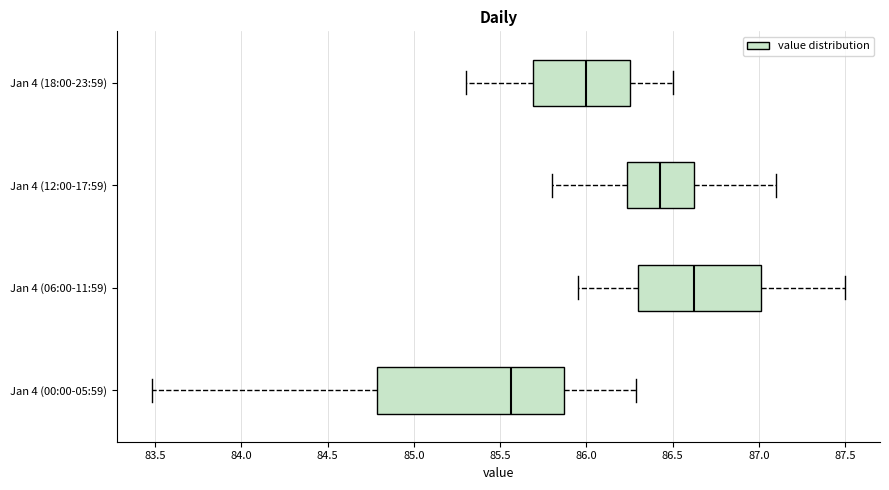

Reading bottom to top, transcribe this box plot: for each box, give where its median line is, the range the box spans, and where its two whiskers end, as read against the x-axis. The values are not printed on the chart, so give them approximately, as read against the axis.

Jan 4 (00:00-05:59): median 85.55, box 84.80 to 85.85, whiskers 83.50 to 86.30
Jan 4 (06:00-11:59): median 86.65, box 86.30 to 87.00, whiskers 85.95 to 87.50
Jan 4 (12:00-17:59): median 86.45, box 86.25 to 86.65, whiskers 85.80 to 87.10
Jan 4 (18:00-23:59): median 86.00, box 85.70 to 86.25, whiskers 85.30 to 86.50